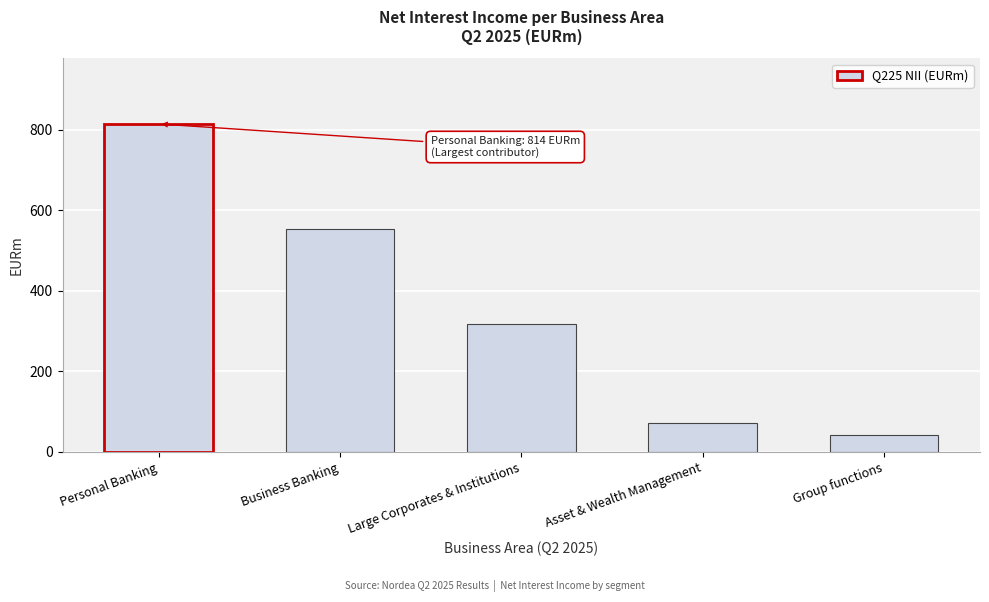

Reading left to right, extract all data points from this chart.

814	553	317	73	41